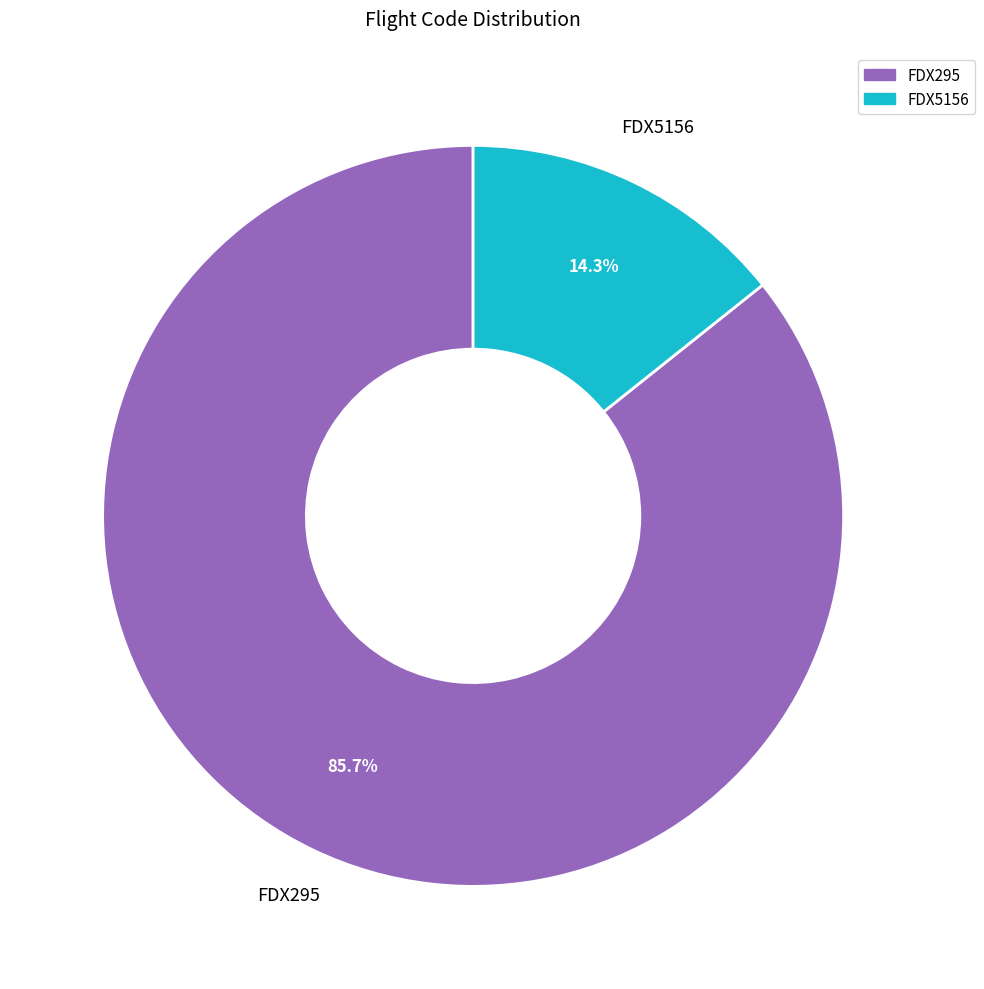

What is the largest slice in the pie chart?

FDX295